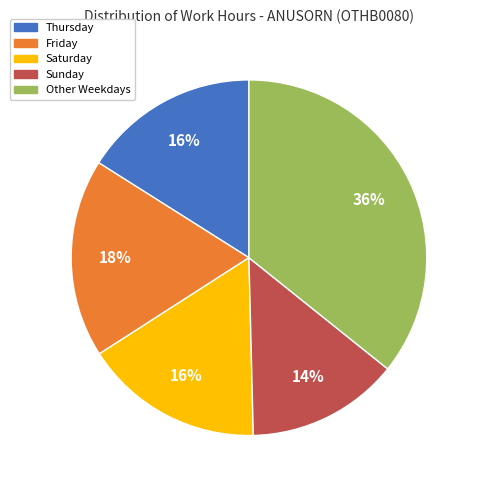

To the nearest percent, what is the difference between the largest and smallest slice percentages?

22%